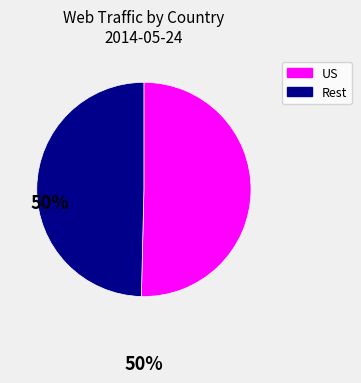

Between Rest and US, which is larger?

US